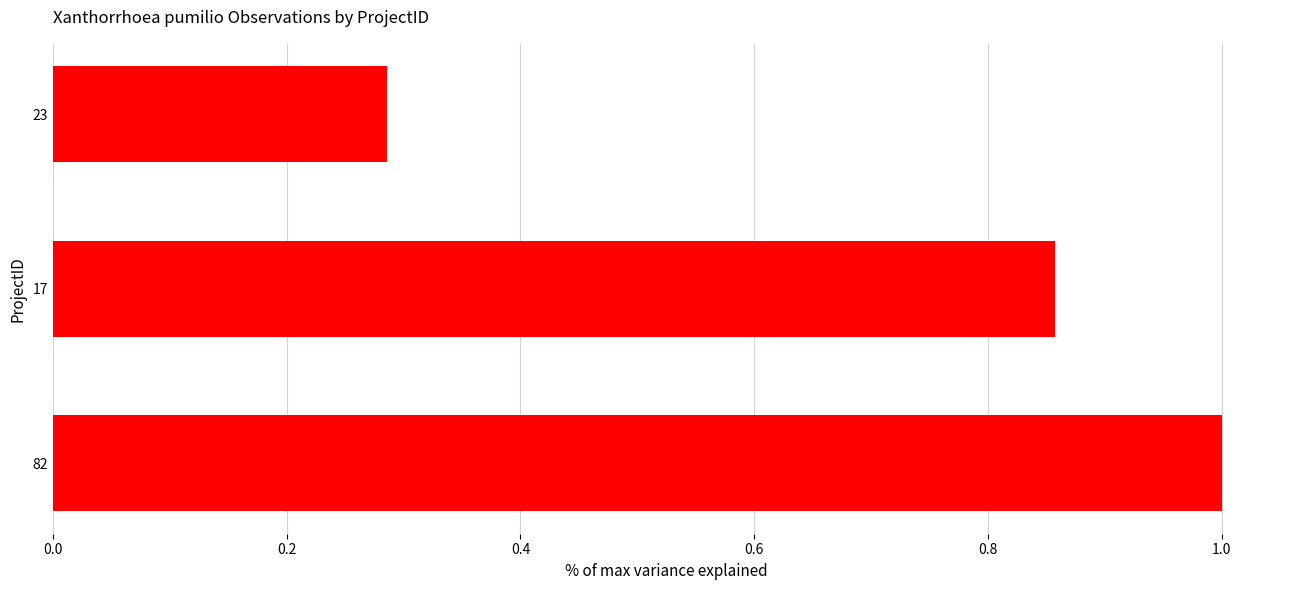

Which has a higher value, 82 or 17?

82